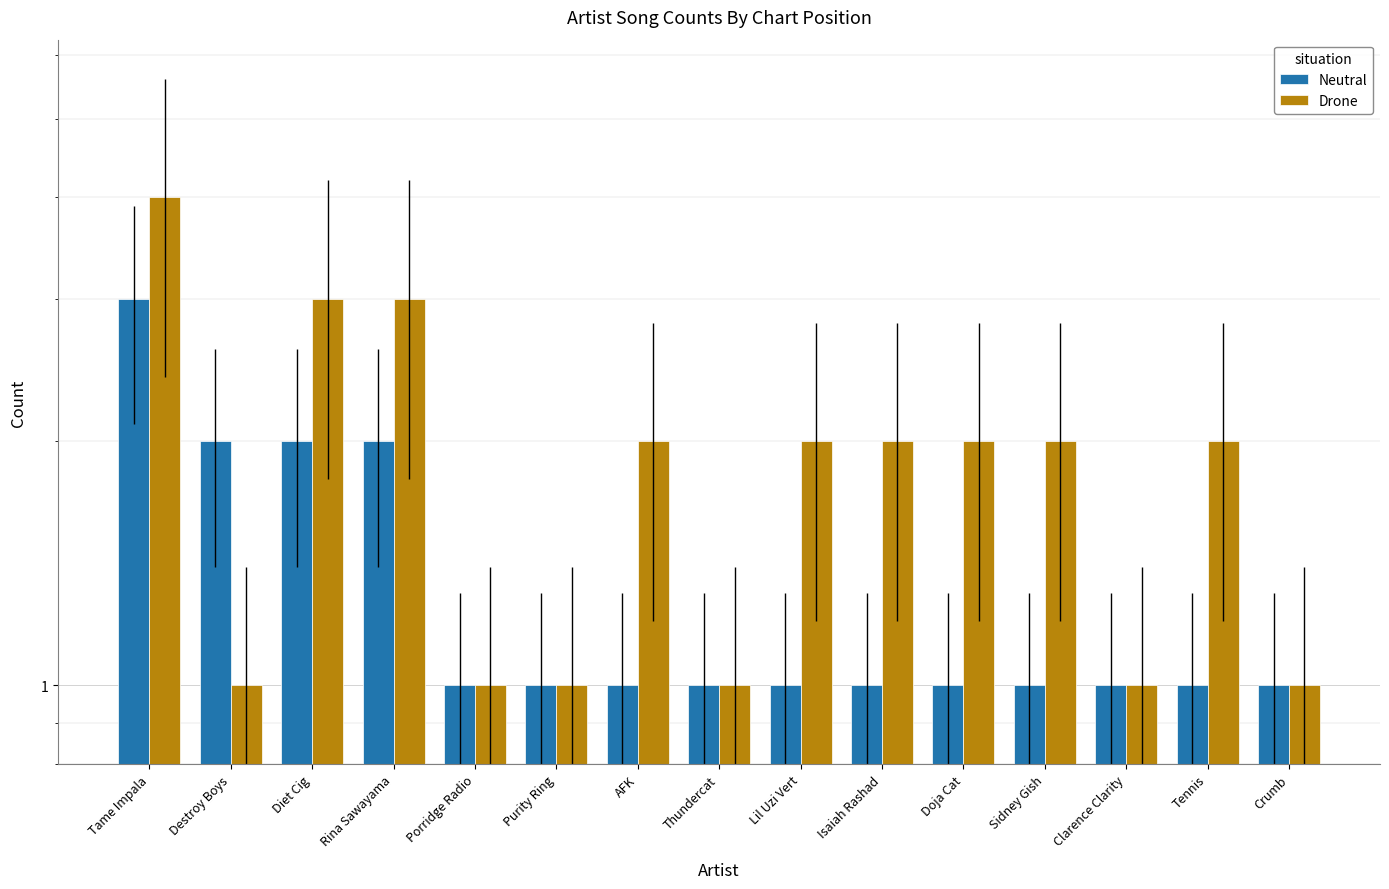

The Neutral series shows 1 at Sidney Gish. True or false?

False